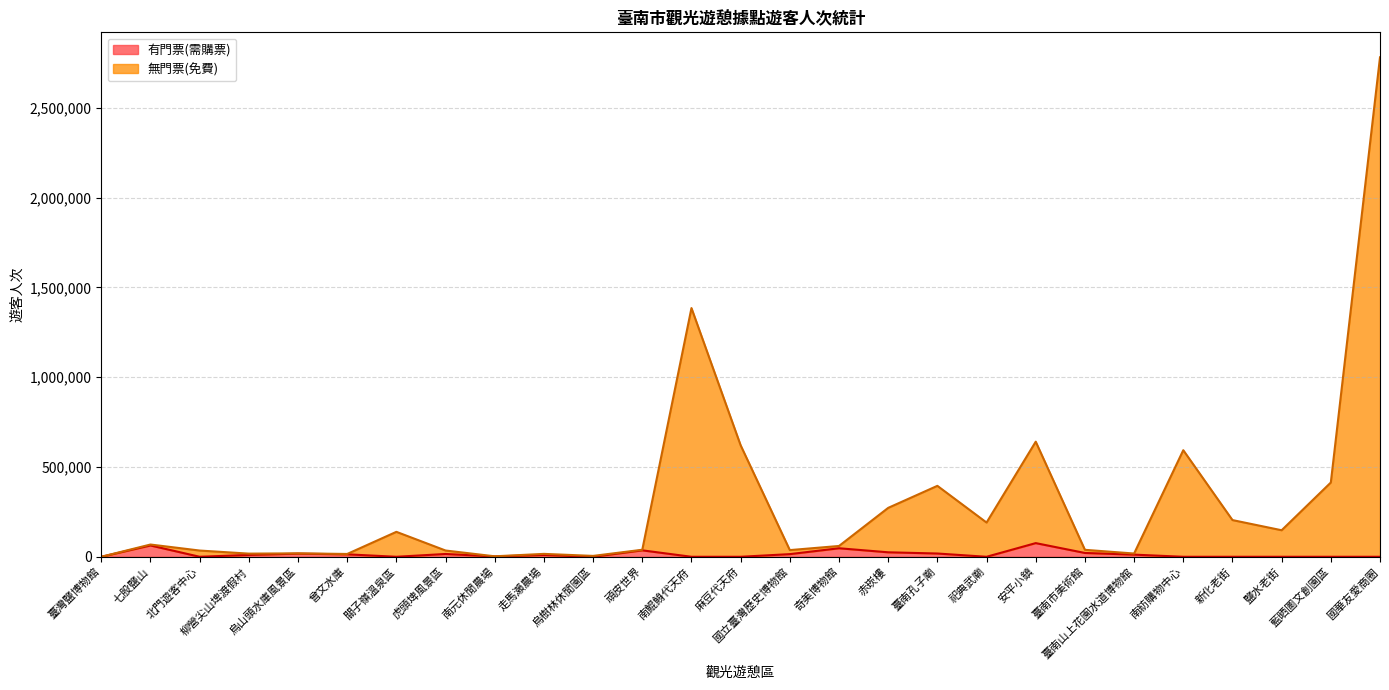

Which series changed the most between 安平小鎮 and 臺南市美術館?

無門票(免費)